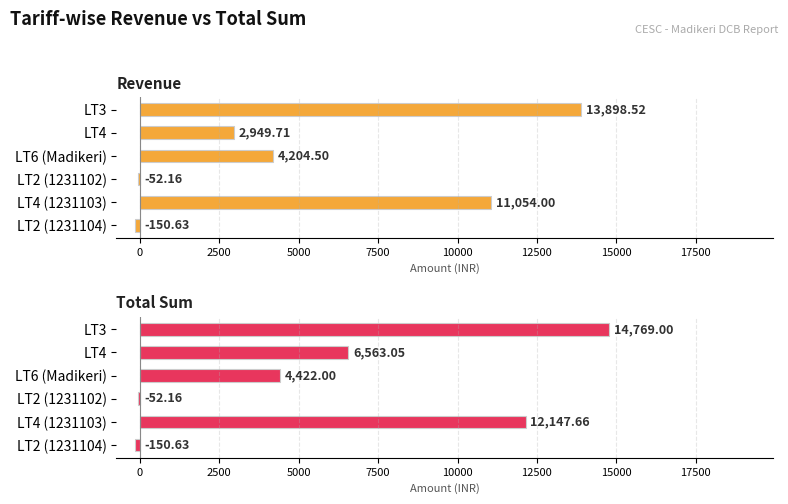

Are the bars horizontal?

Yes